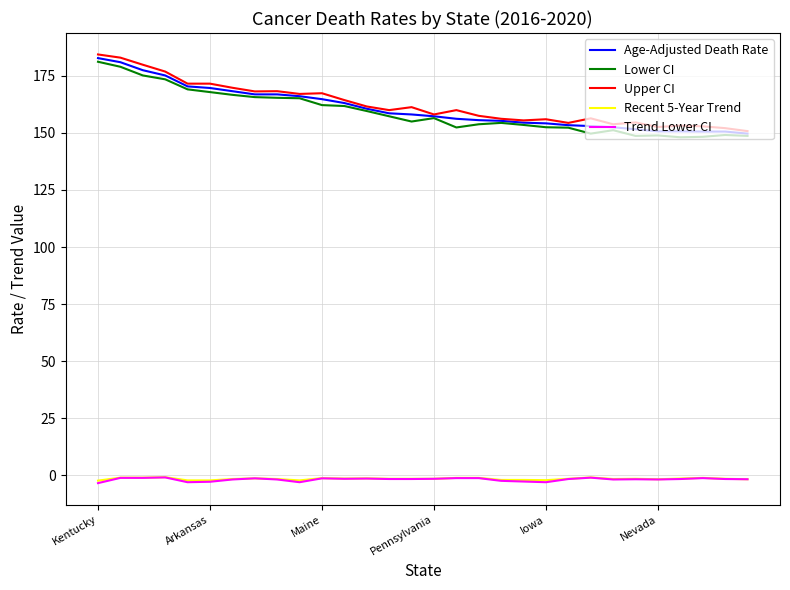

True or false: Recent 5-Year Trend and Age-Adjusted Death Rate cross at least once.

False